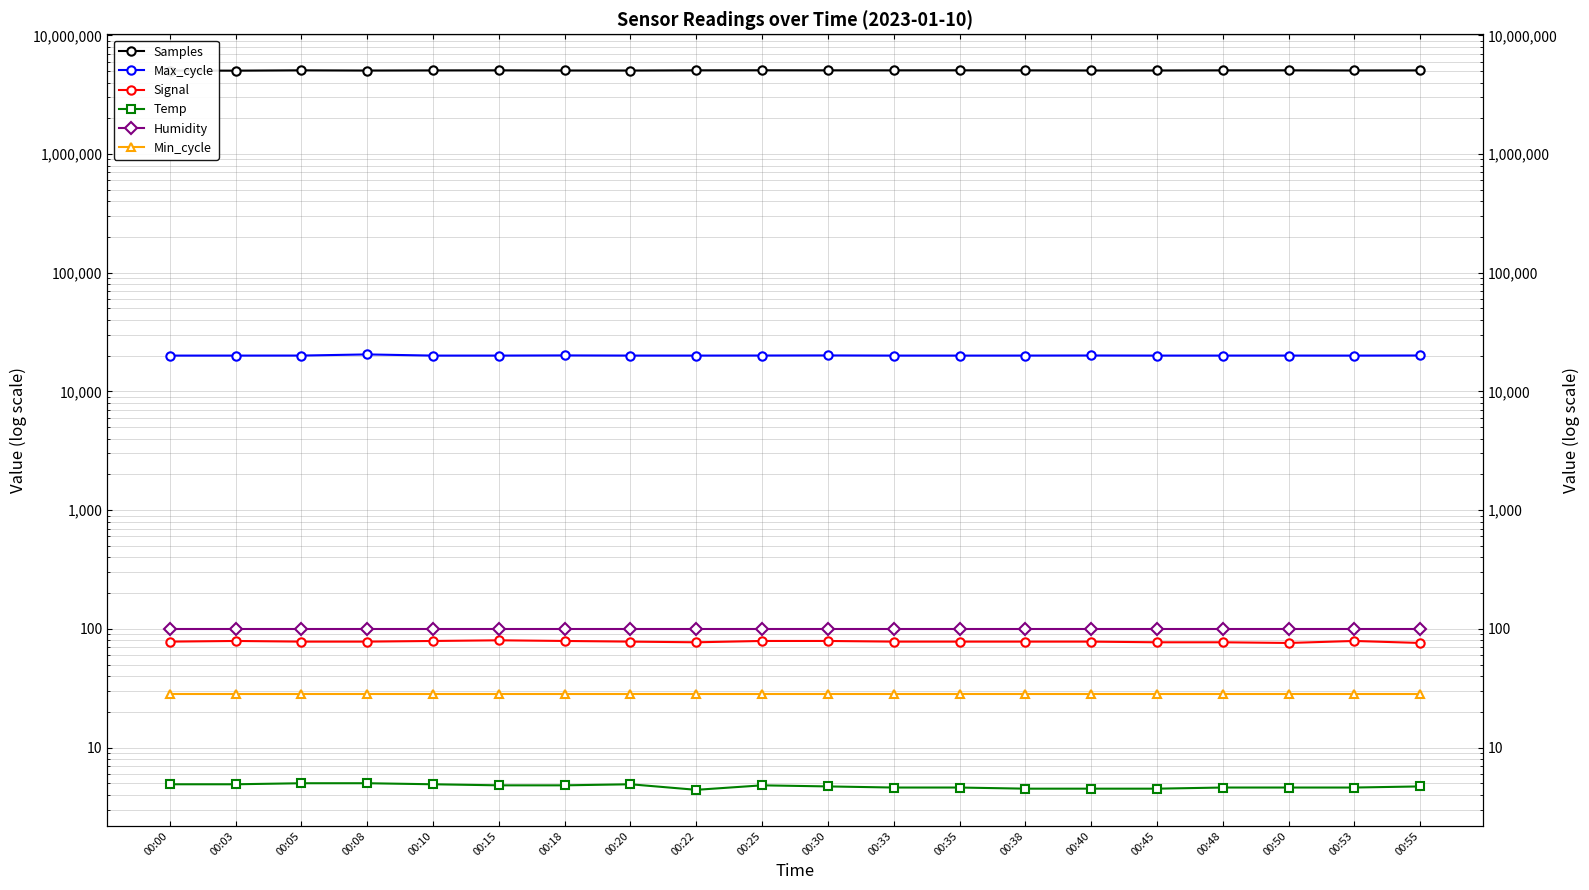

Which series changed the most between 00:30 and 00:45?

Samples